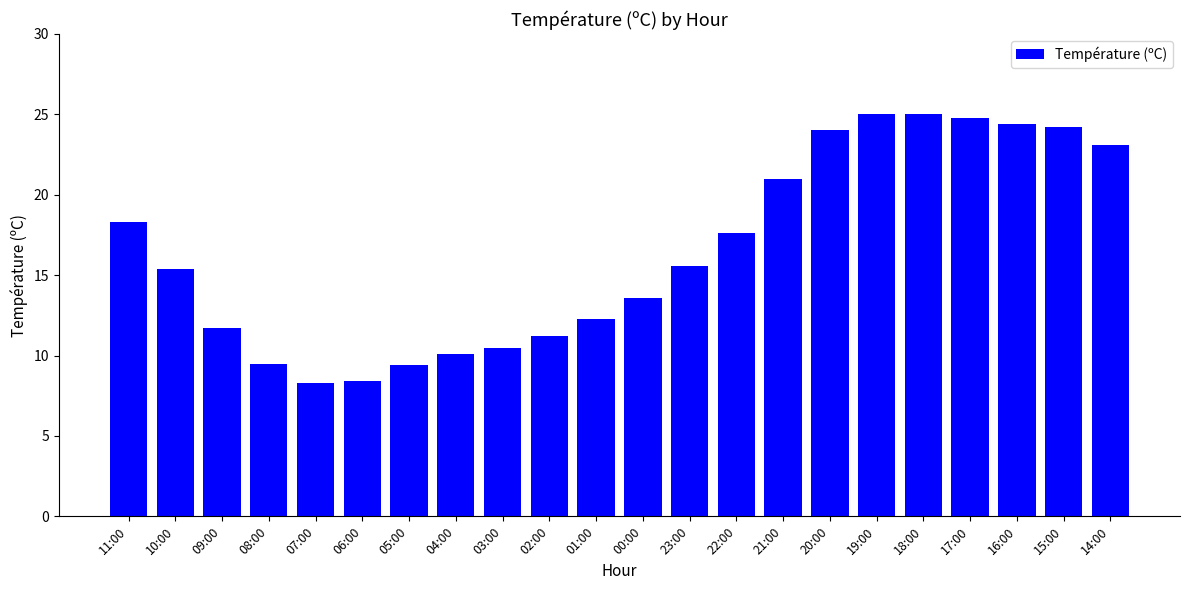

The chart shows a value of 10.1 at 04:00. True or false?

True